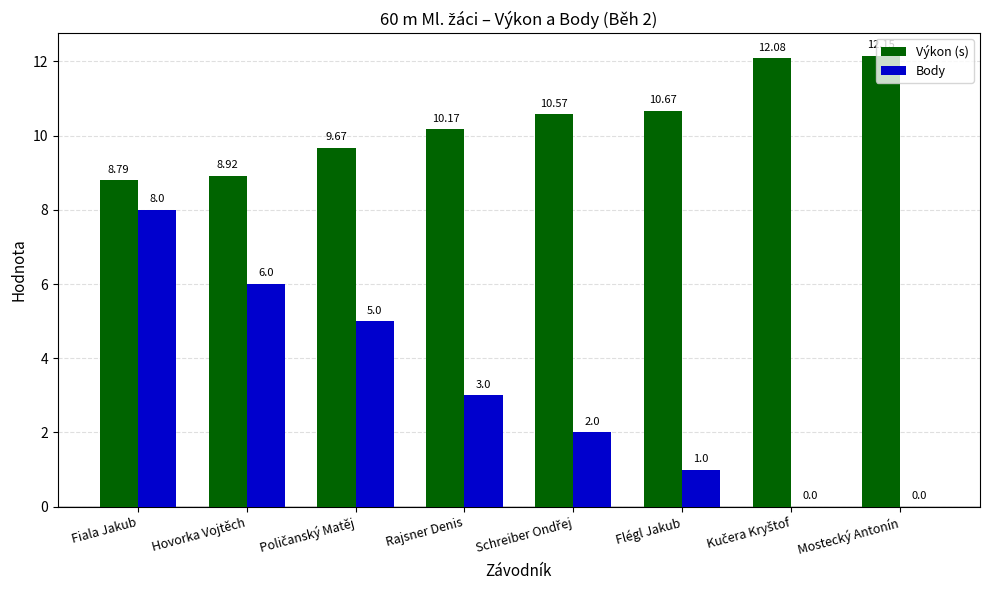

What is the sum of the Body values at Rajsner Denis and Mostecký Antonín?

3.0